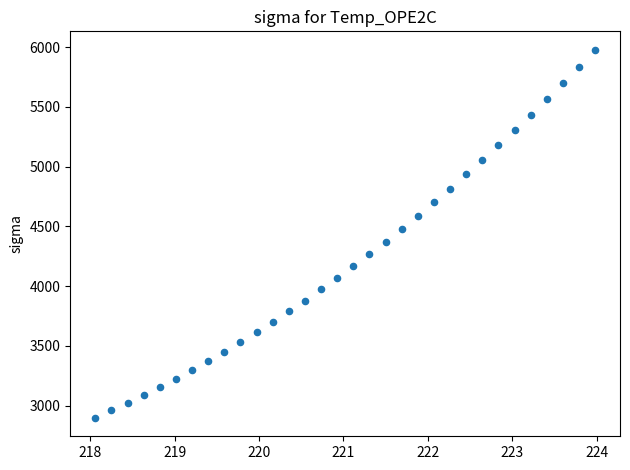

What is the range of X values (max minus min)?

5.9